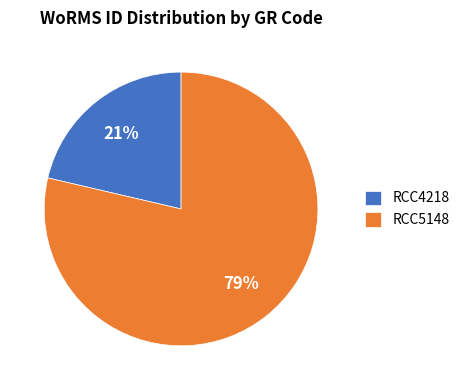

Is the sum of RCC5148 and RCC4218 greater than half?

Yes